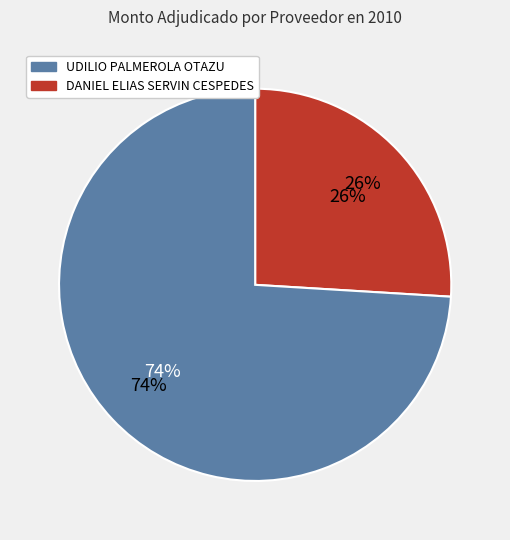

How many slices are in this pie chart?

2